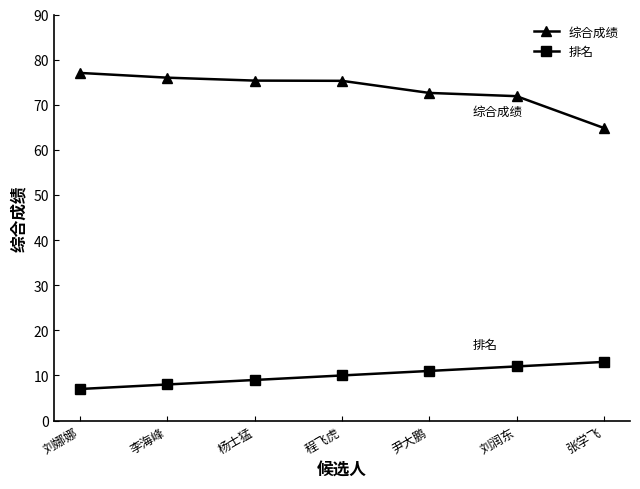

Which category has the highest value across all series?

刘娜娜